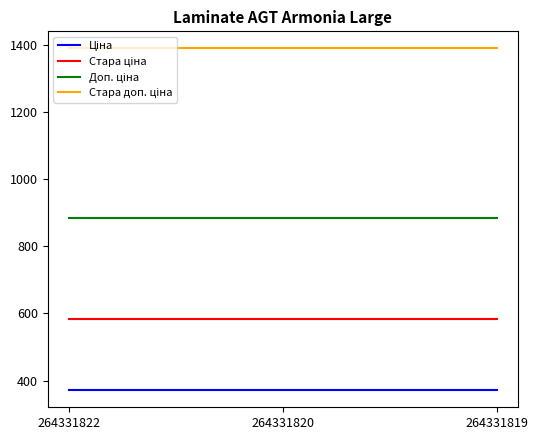

What is the spread (max minus min) of values at 264331819?

1018.1